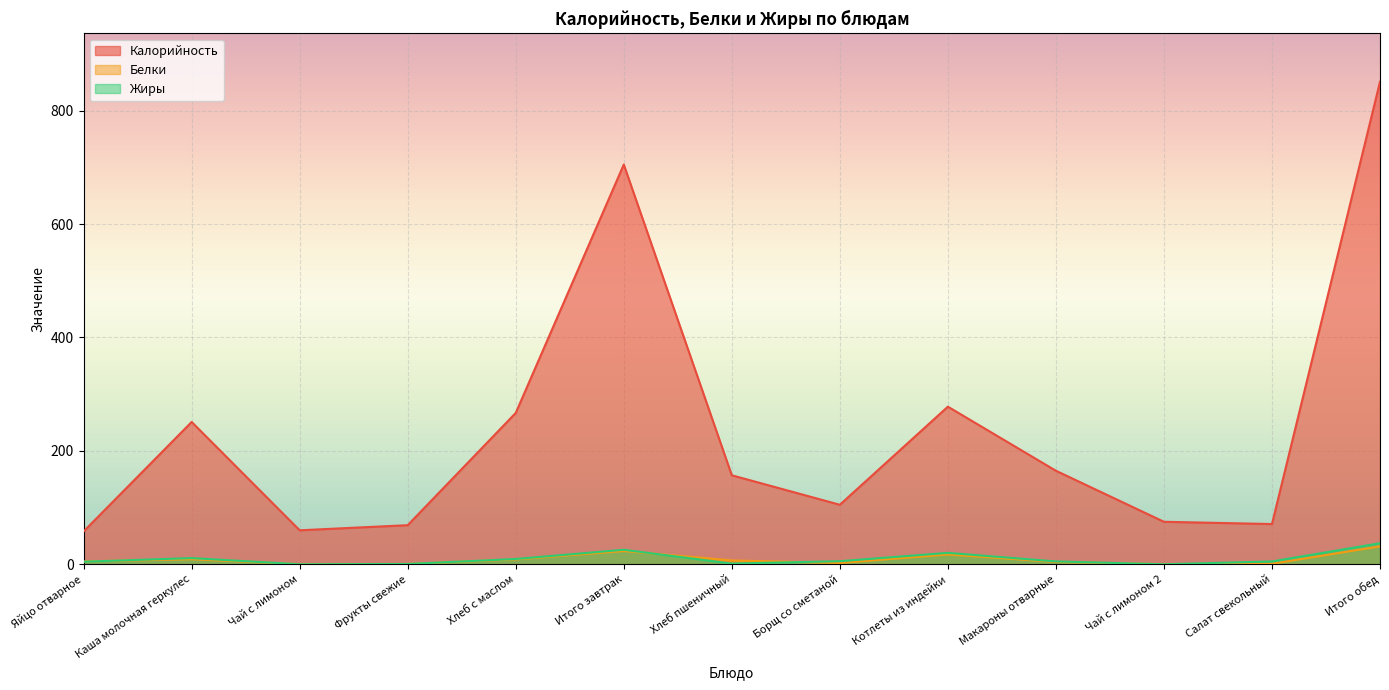

At which category is the sum across all series the highest?

Итого обед